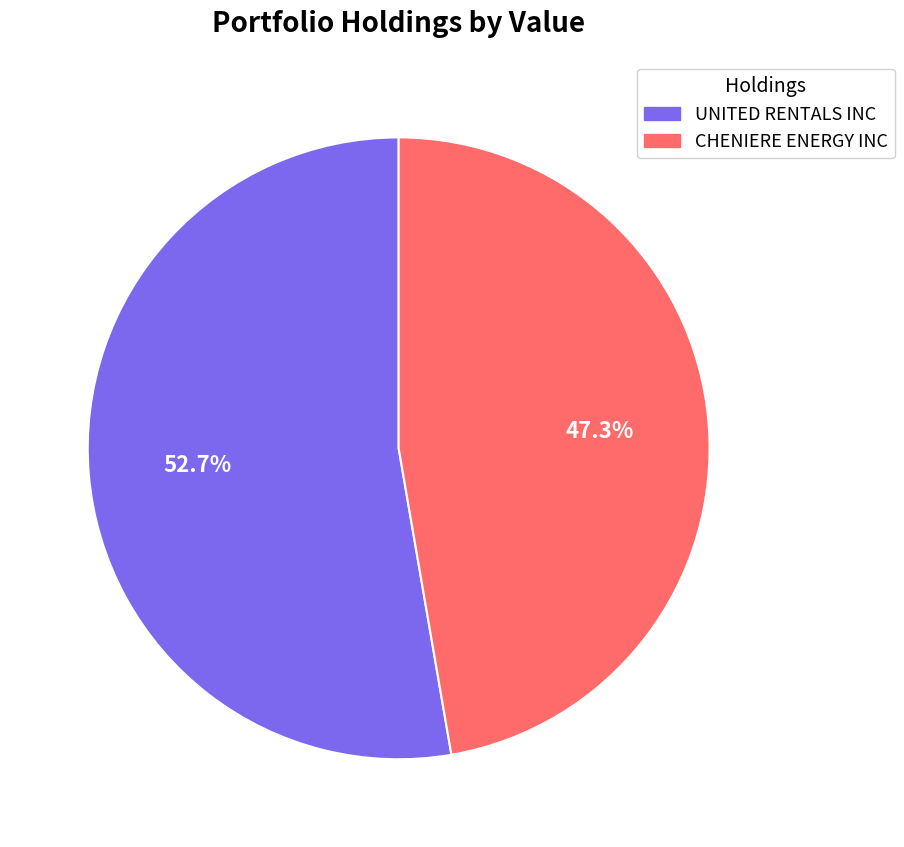

What is the smallest slice in the pie chart?

CHENIERE ENERGY INC